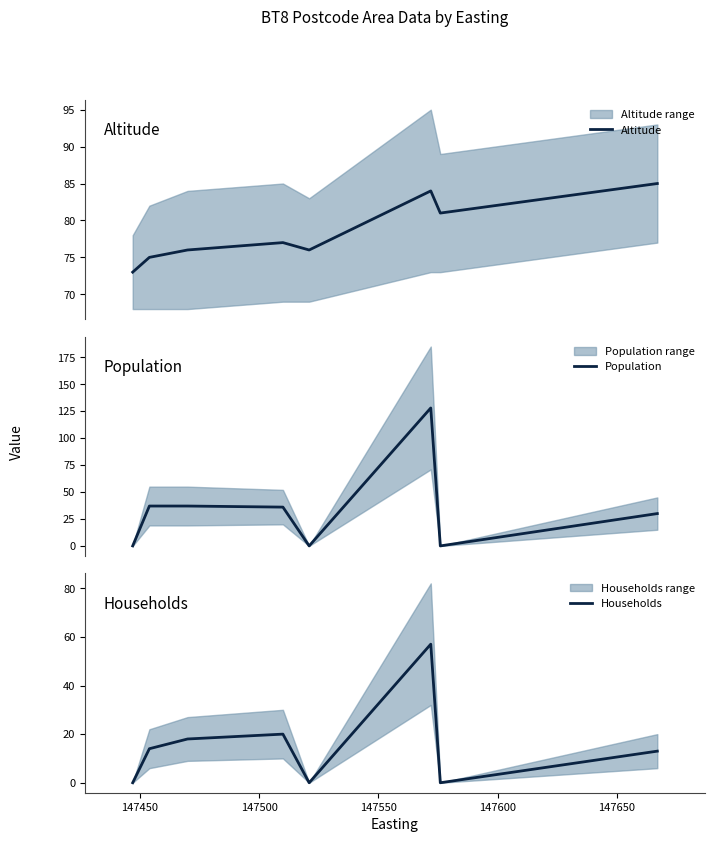

Does the chart have visible grid lines?

No